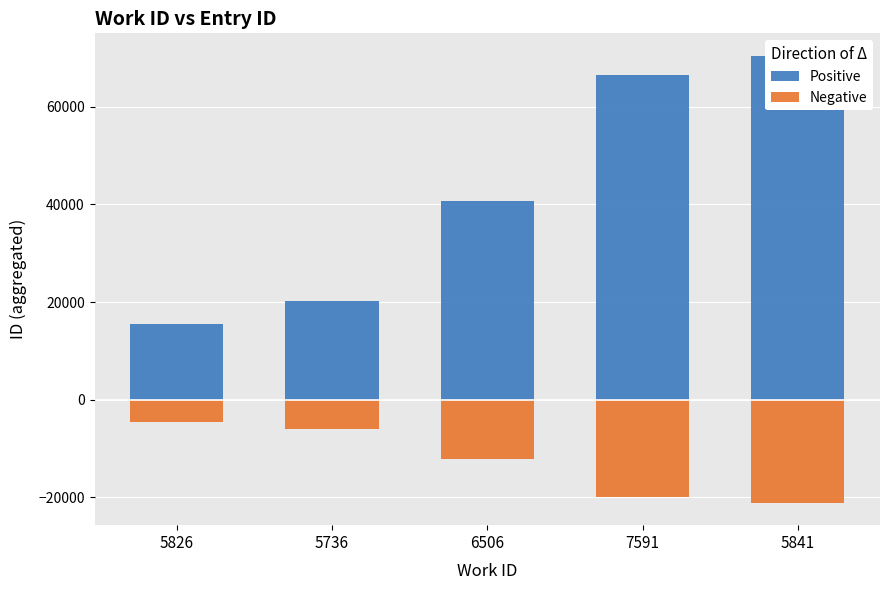

Which series has the largest range (max minus min)?

Positive